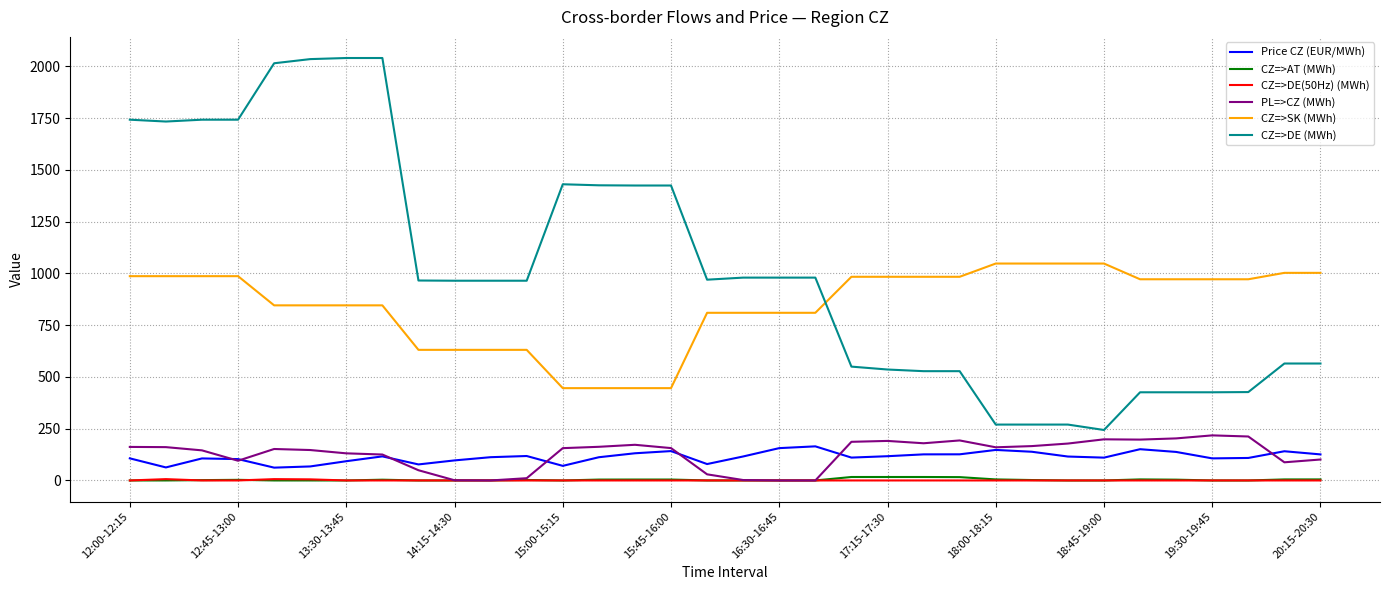

What is the sum of all CZ=>DE (MWh) values?

34605.2